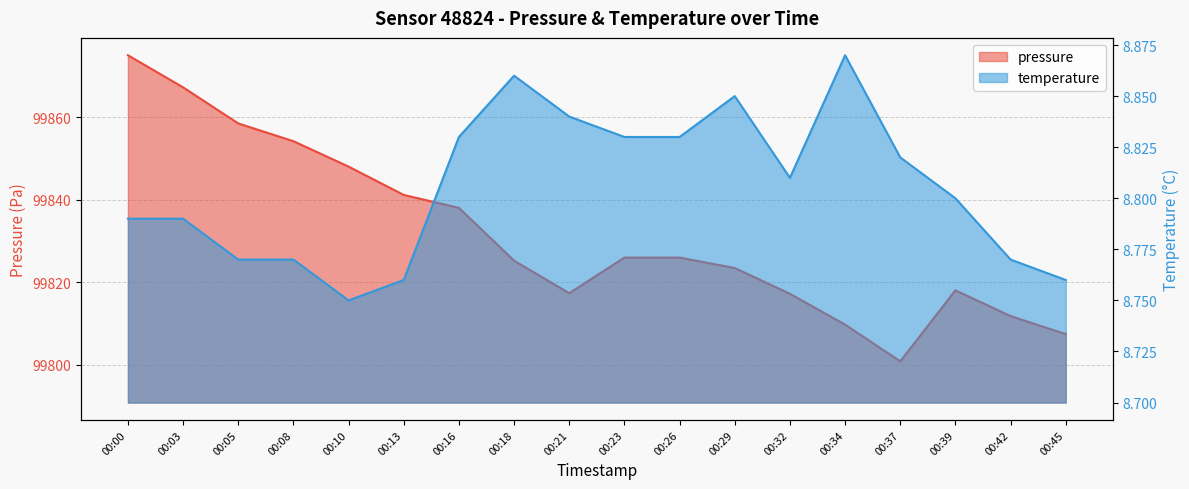

What is the spread (max minus min) of values at 00:29?

99814.6